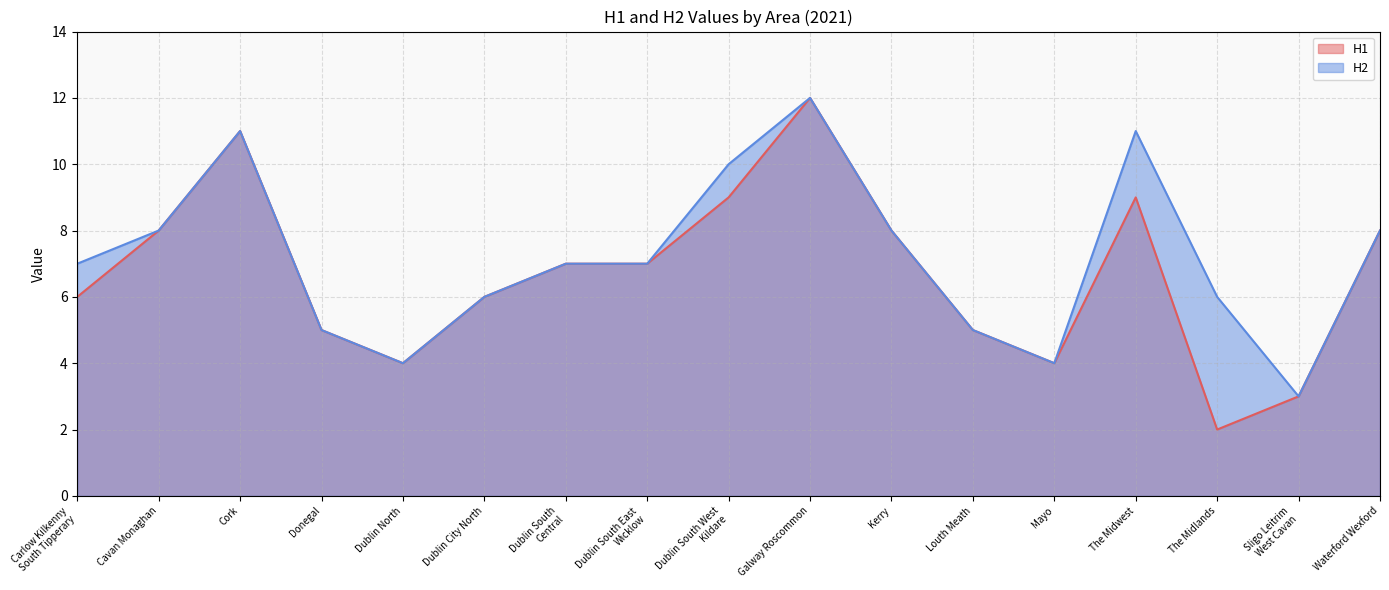

At which label does H1 reach its peak?

Galway Roscommon